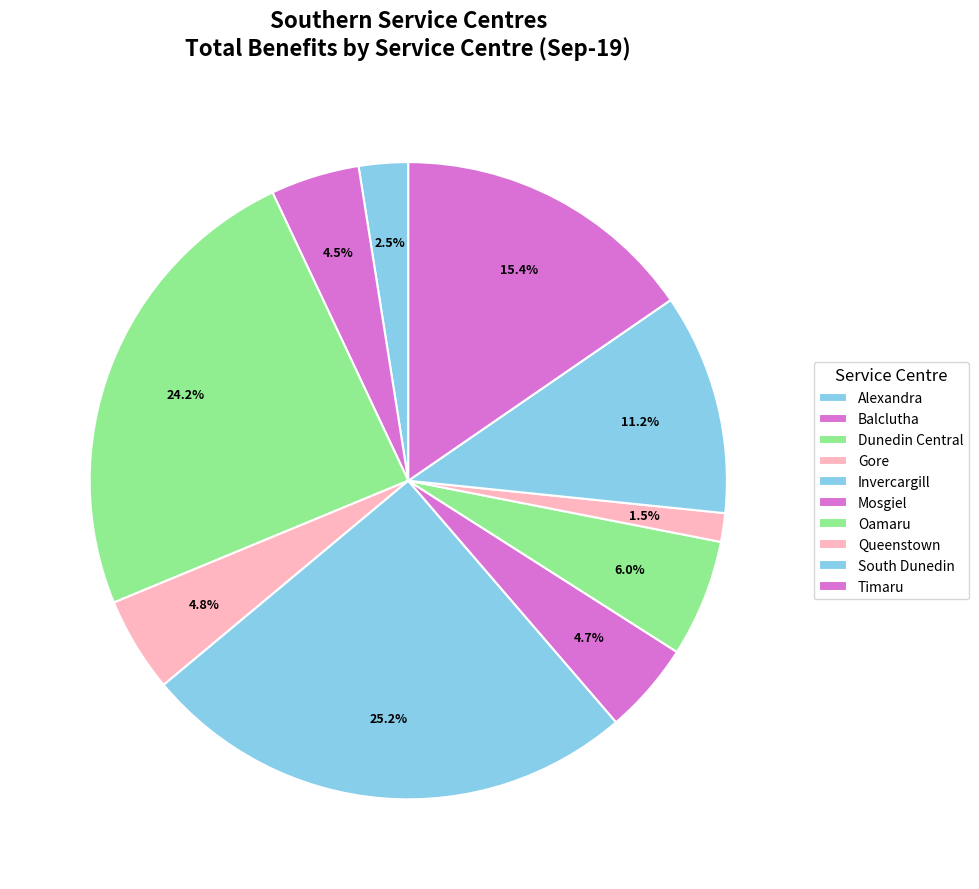

How many segments does this pie chart have?

10